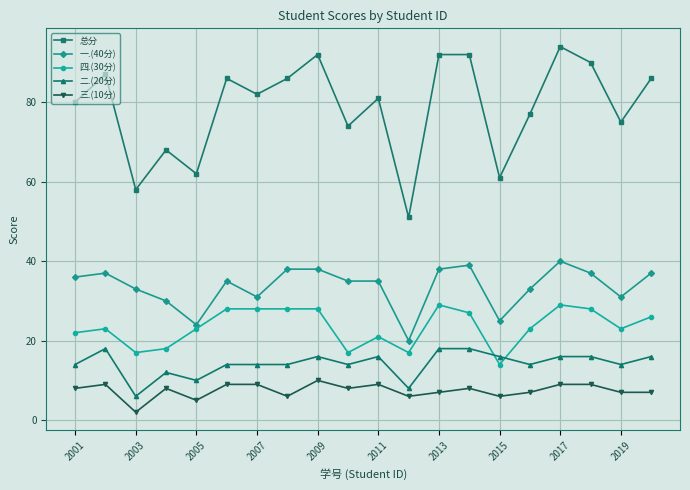

Which series has the largest range (max minus min)?

总分